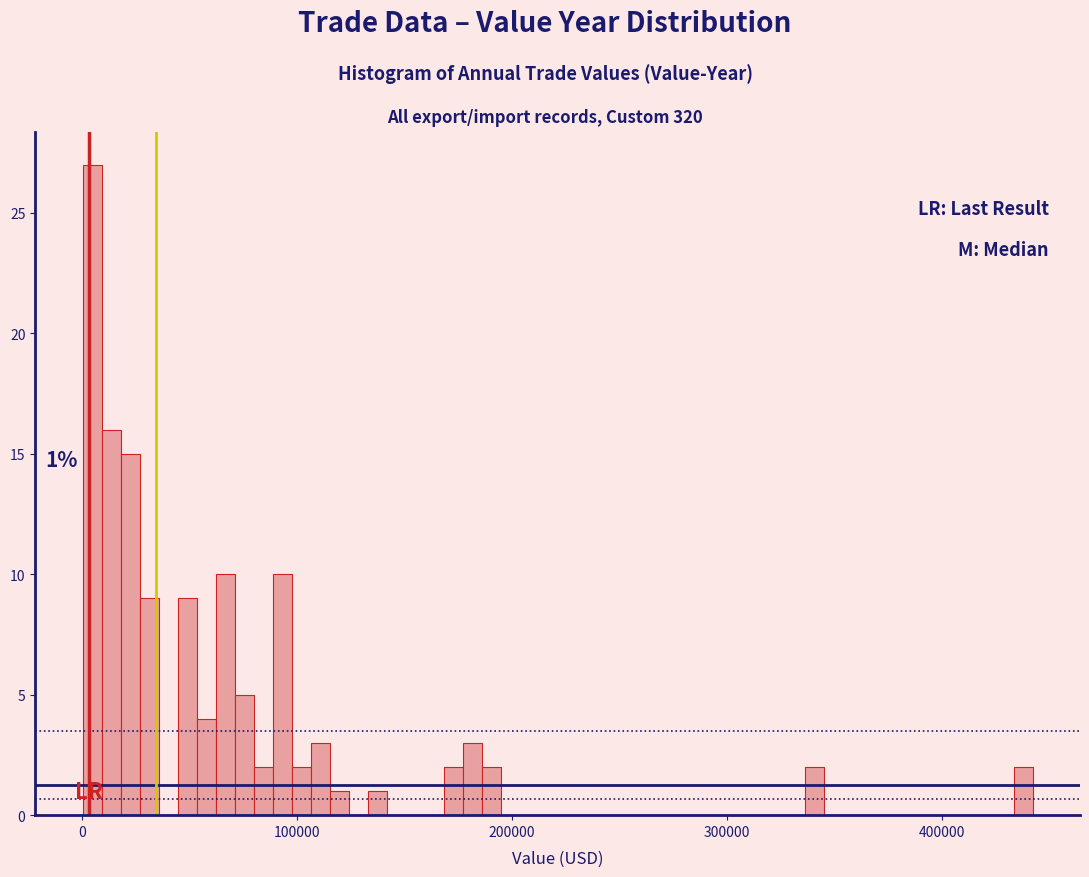

Read against the x-axis, roughly where is the centre of the tallest bar?

0